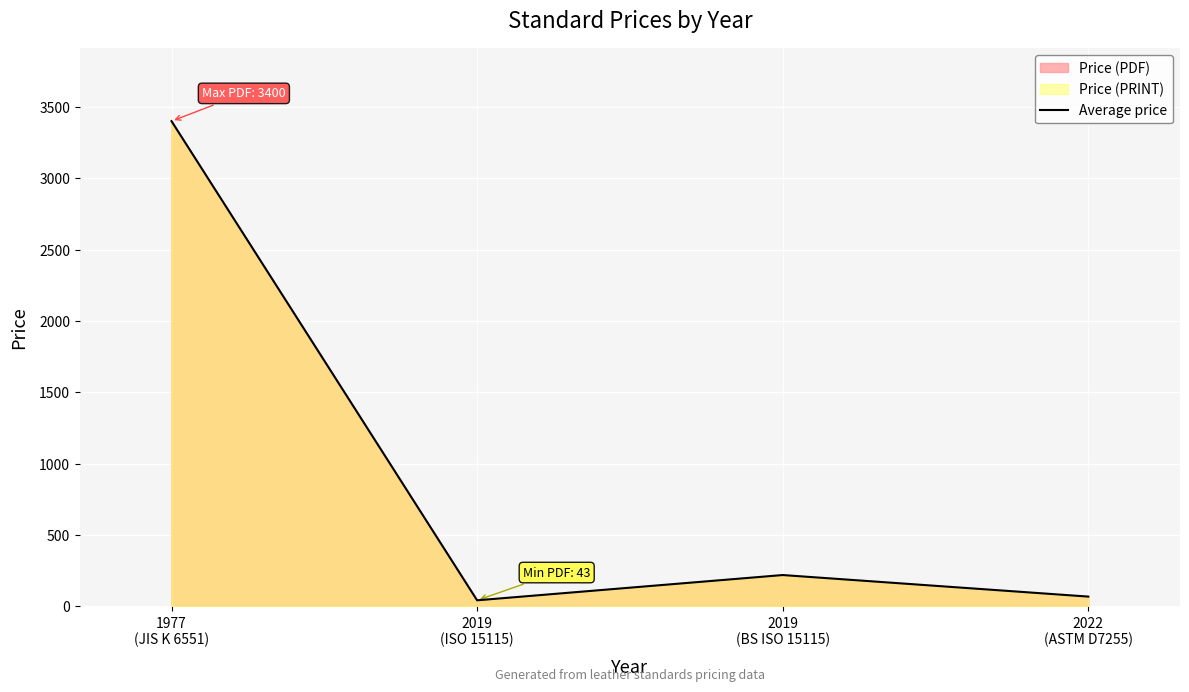

What is the maximum value shown in the chart?

3400